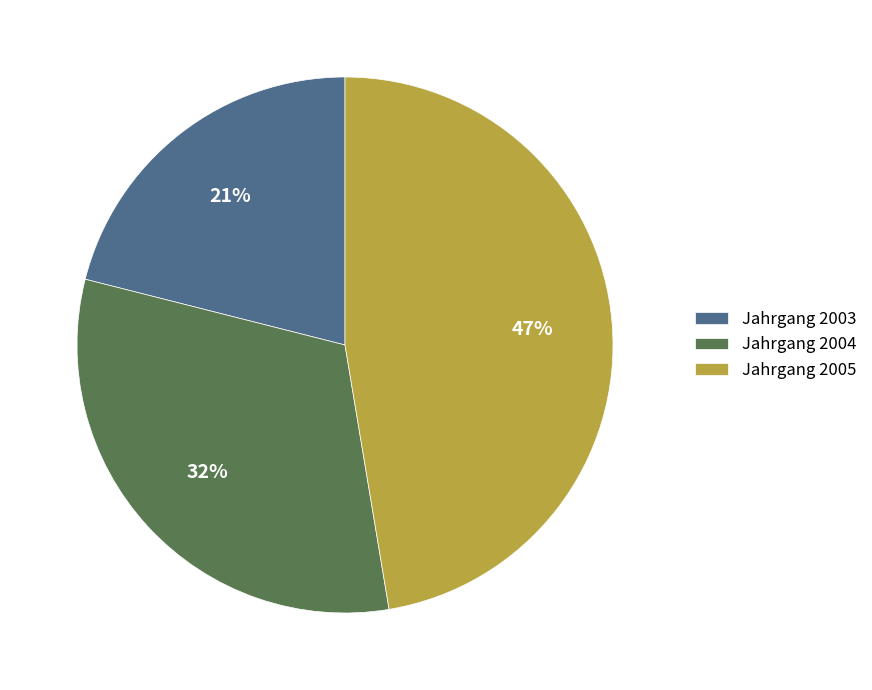

How many segments does this pie chart have?

3